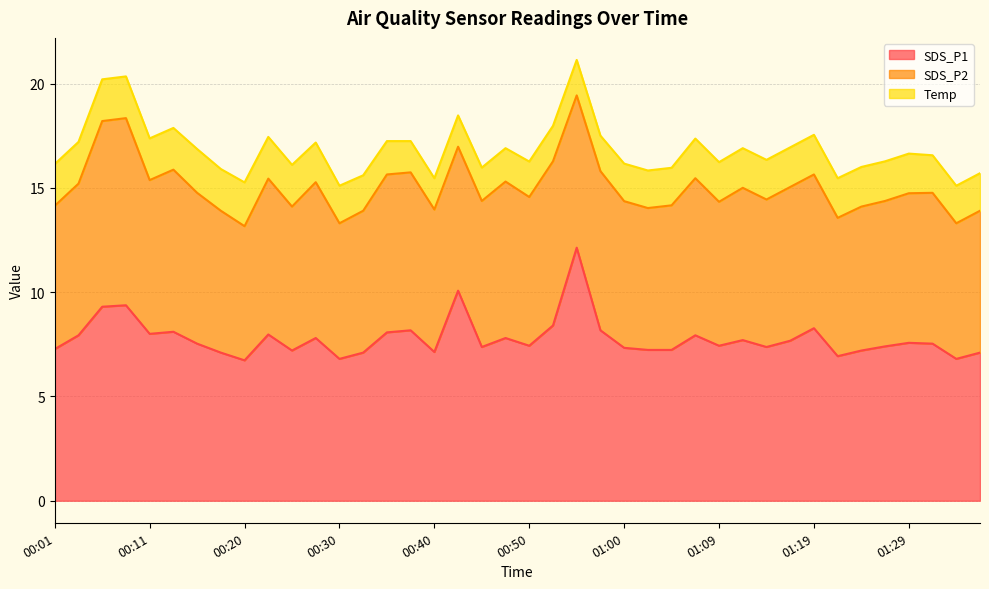

Does the chart have visible grid lines?

Yes